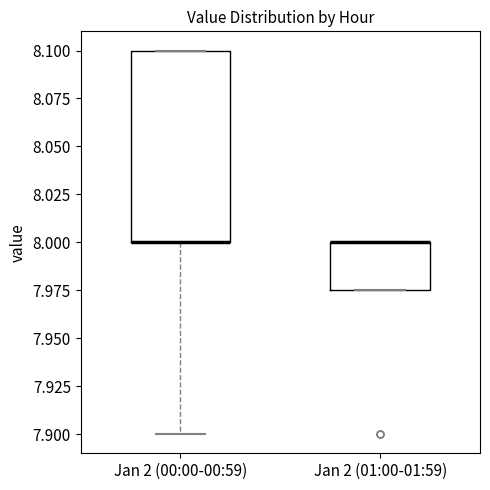

Which box is the tallest, from its lower edge to its upper edge?

Jan 2 (00:00-00:59)